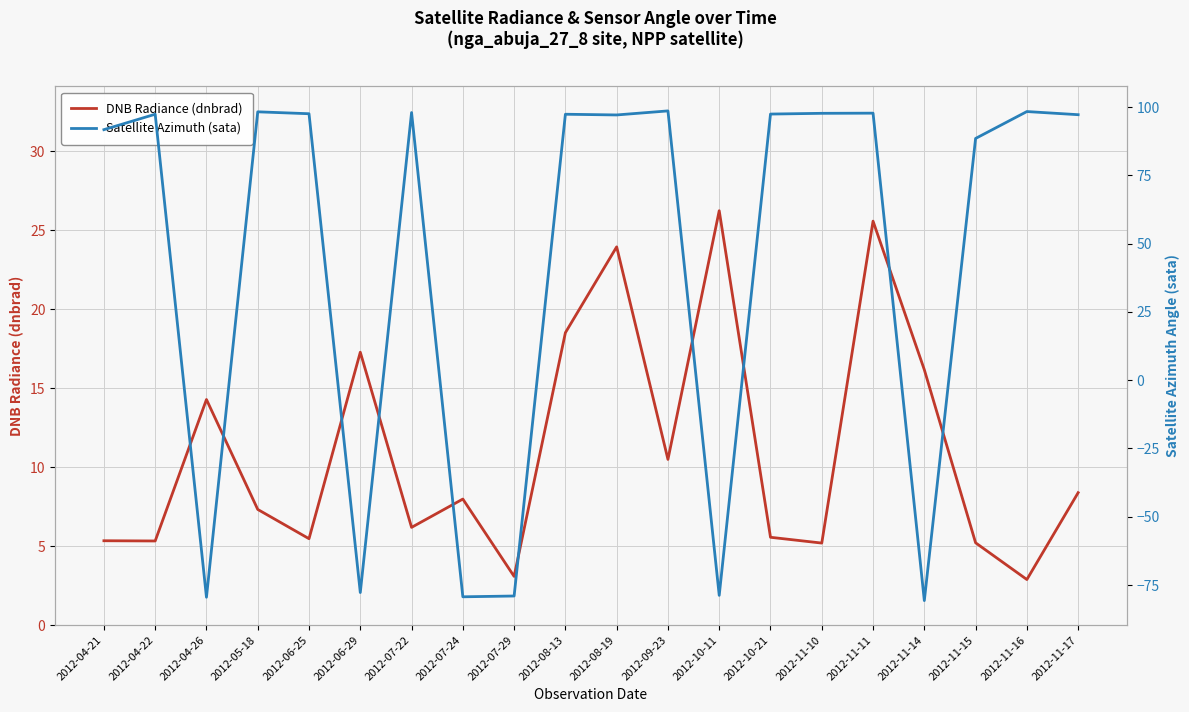

Is the value of Satellite Azimuth (sata) at 2012-08-19 greater than the value of DNB Radiance (dnbrad) at 2012-11-10?

Yes